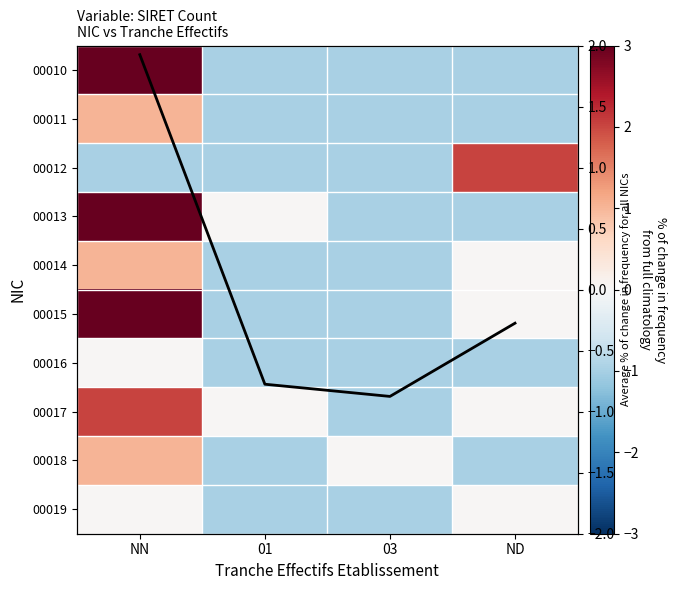

Is the value of 00014 at NN greater than the value of Average % change at ND?

Yes